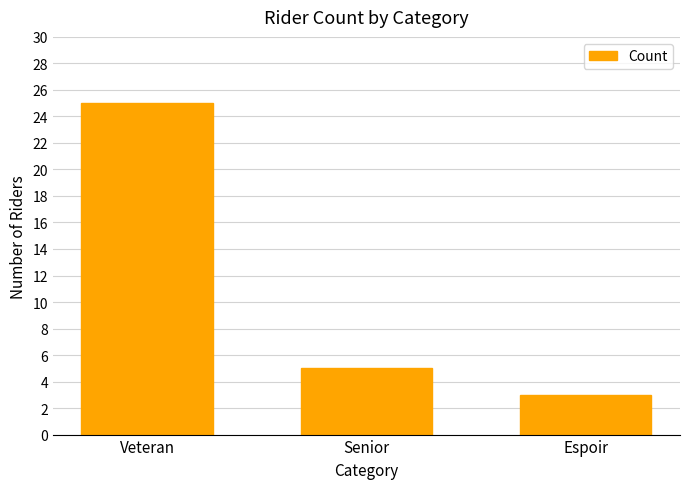

At which label is the value closest to 14?

Senior